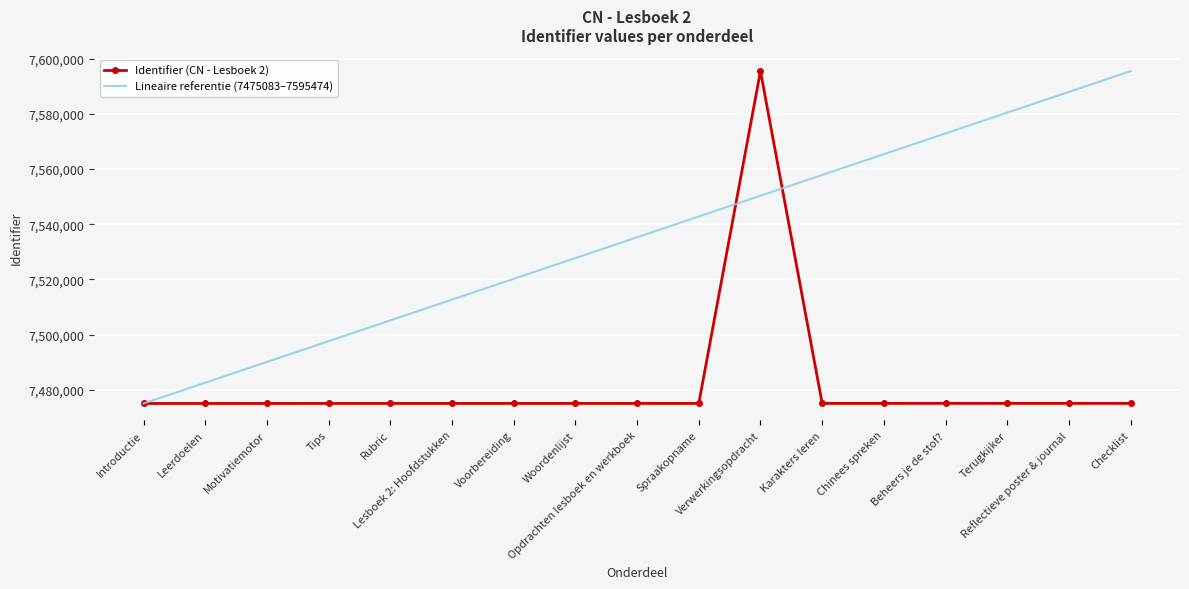

What is the lowest value of the Identifier (CN - Lesboek 2) series?

7475083